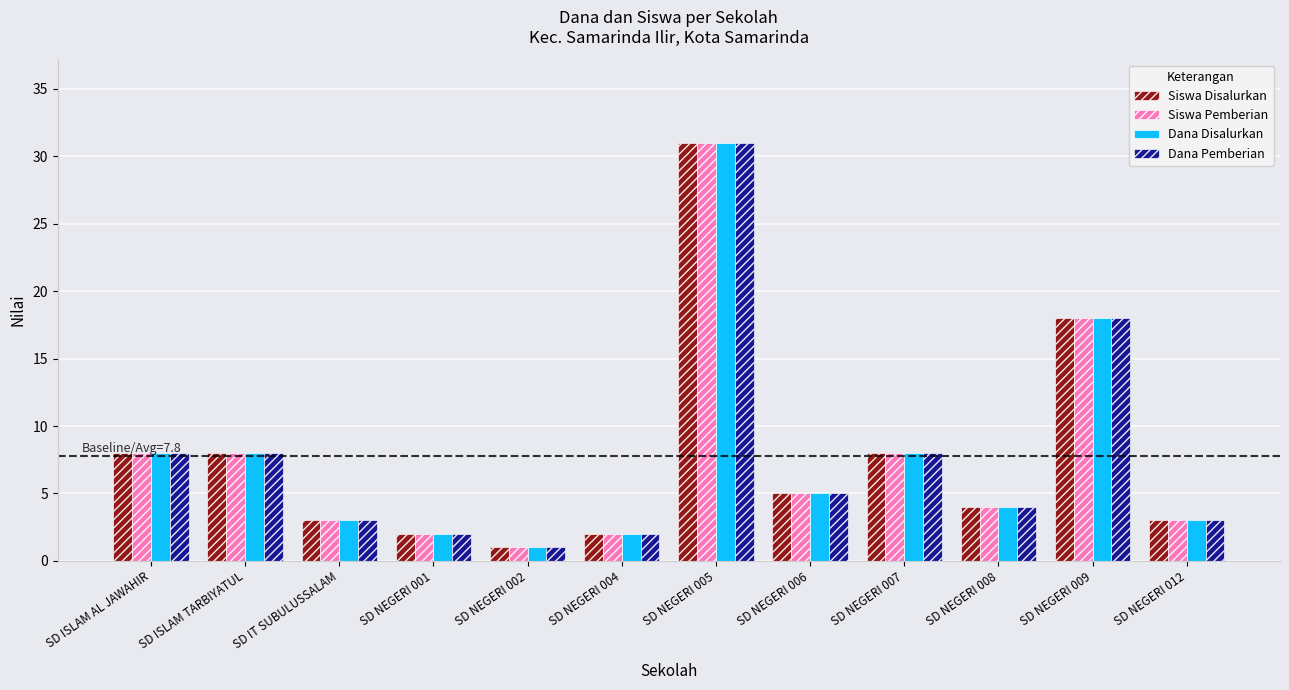

What is the total value across all series at SD NEGERI 007?

32